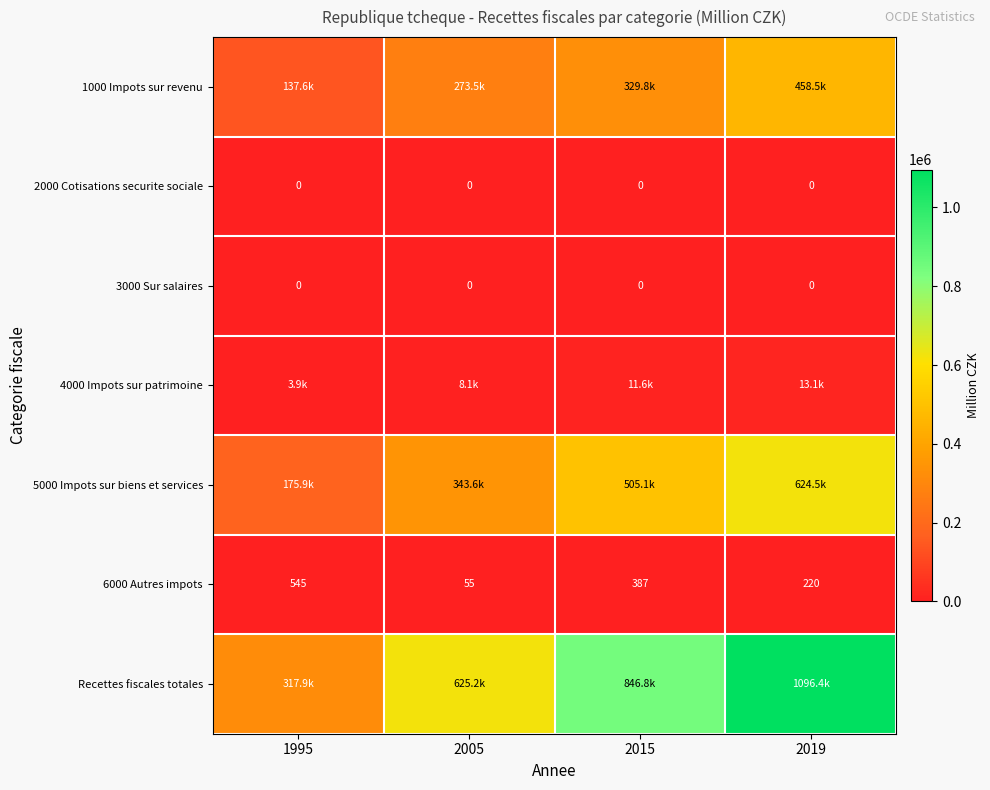

What is the total value across all series at 2015?

1693693.5